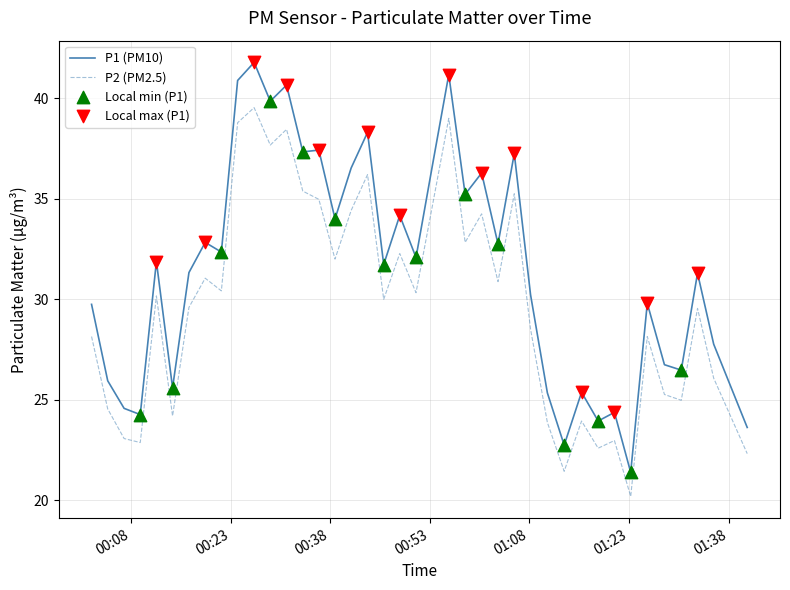

Which series has the largest total across all categories?

P1 (PM10)